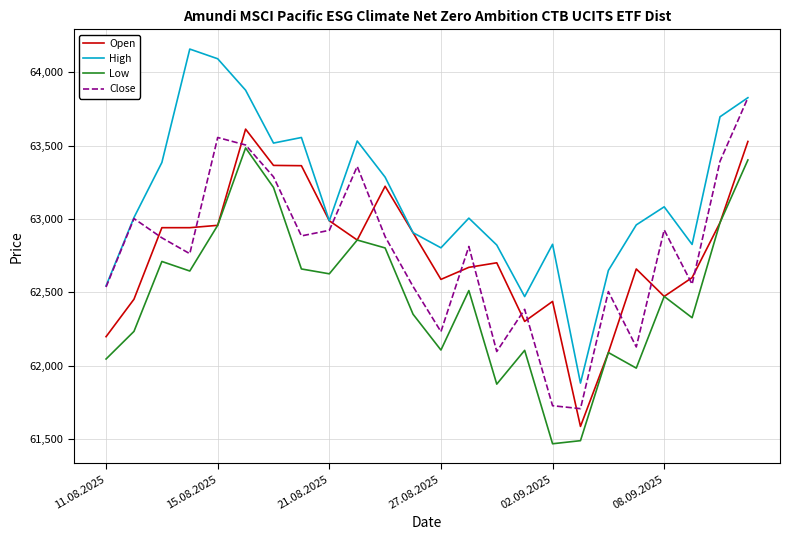

Which series has the largest range (max minus min)?

High